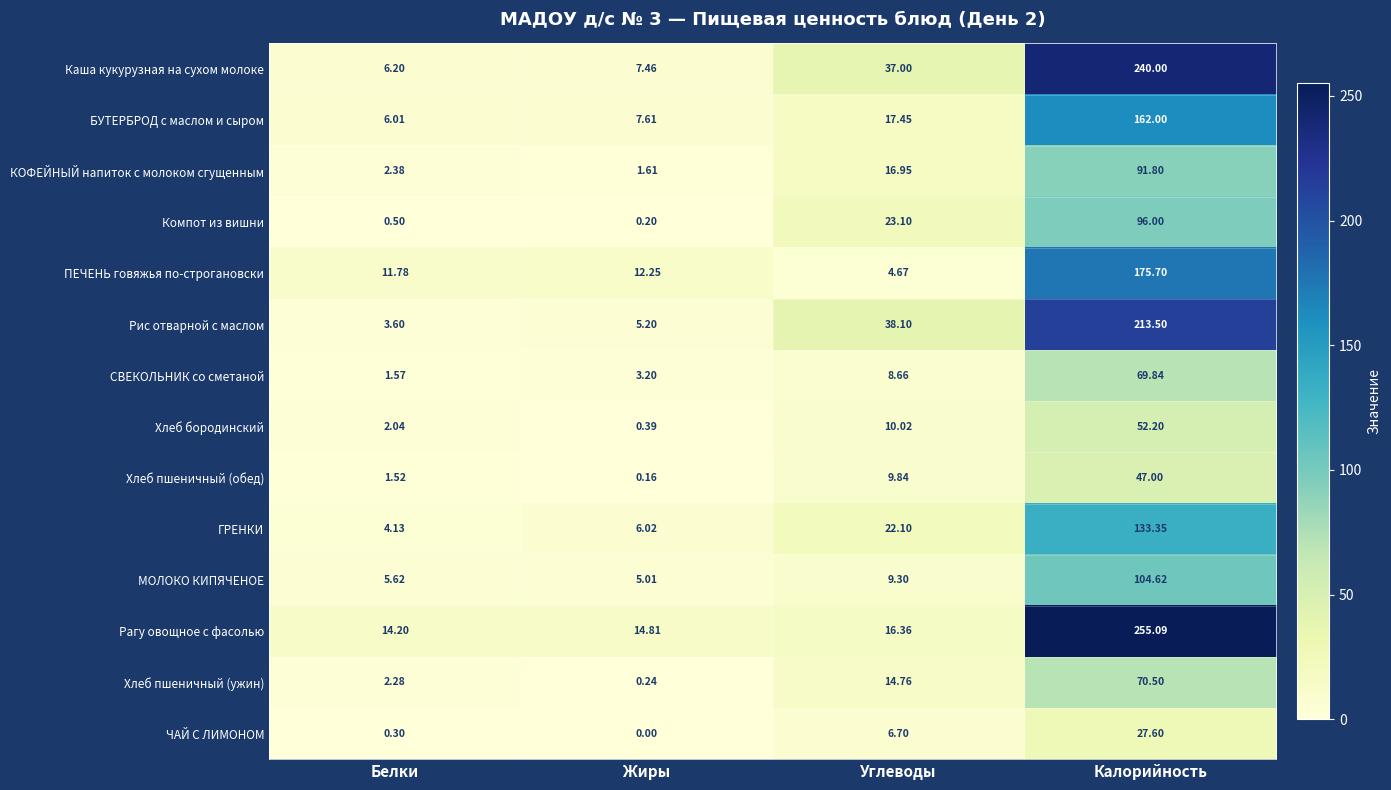

At which category does the chart reach its minimum across all series?

Жиры